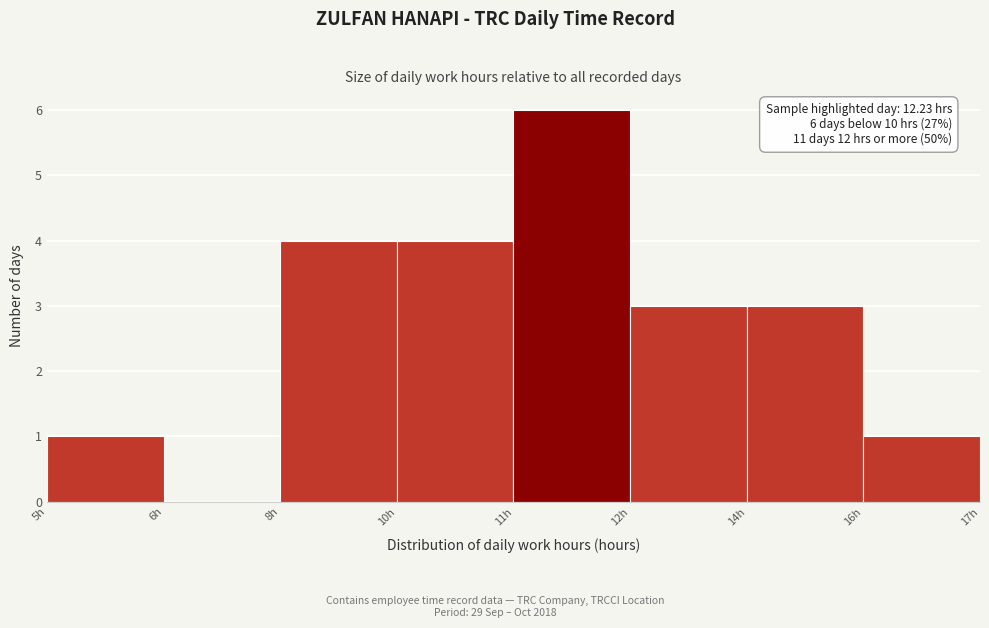

Reading right to left, transcribe all the data shown in this chart.

16h=1	14h=3	12h=3	11h=6	10h=4	8h=4	6h=0	5h=1